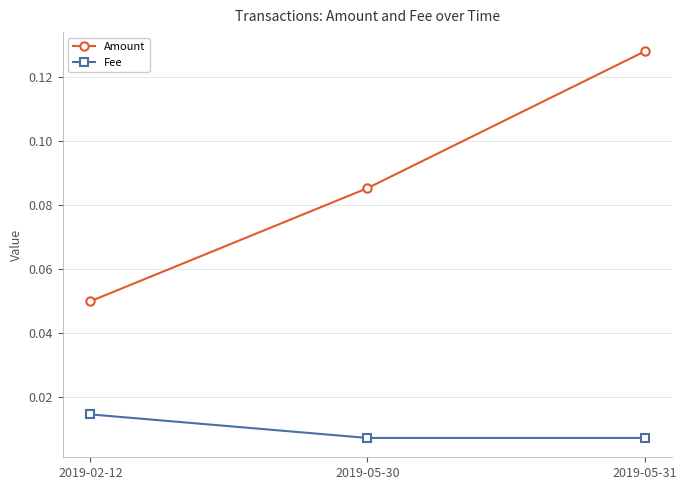

What is the sum of all Amount values?

0.3